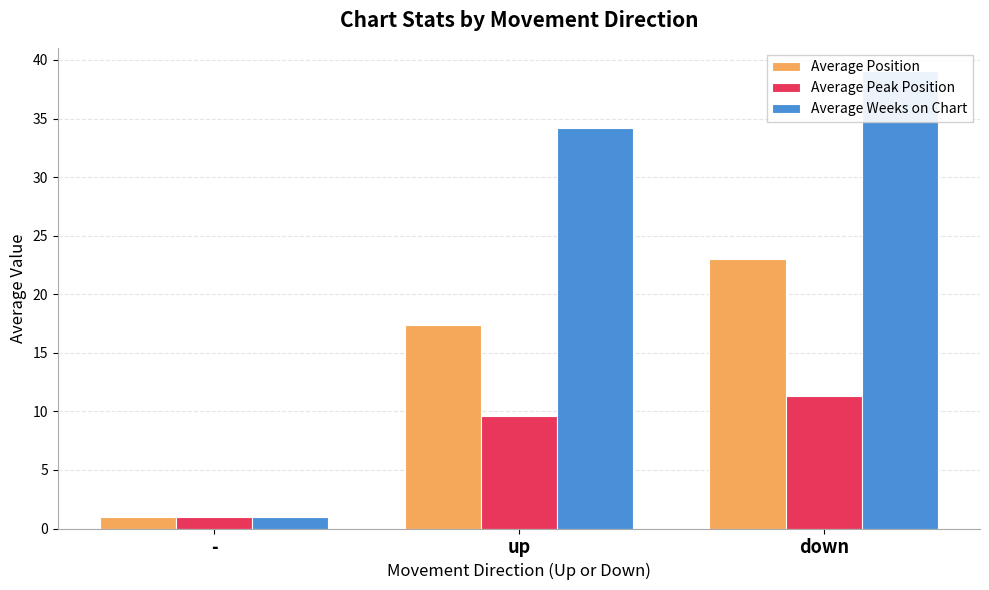

Read the Average Weeks on Chart value at -.

1.0